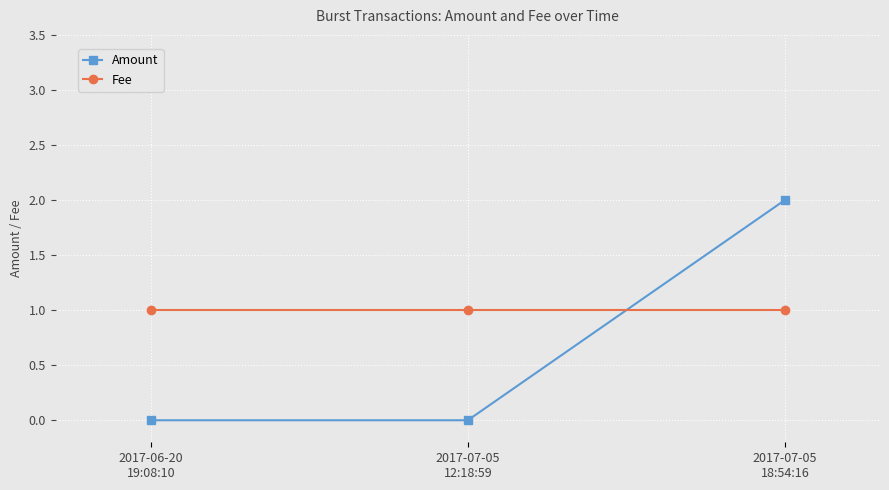

What is the label of the 3rd point from the left?

2017-07-05
18:54:16